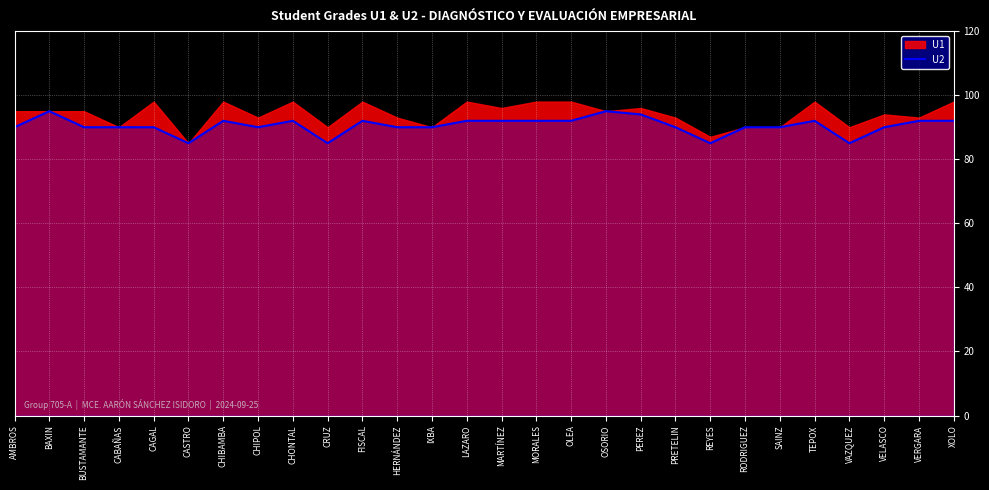

True or false: the data has more than 1 interior local peaks.

True